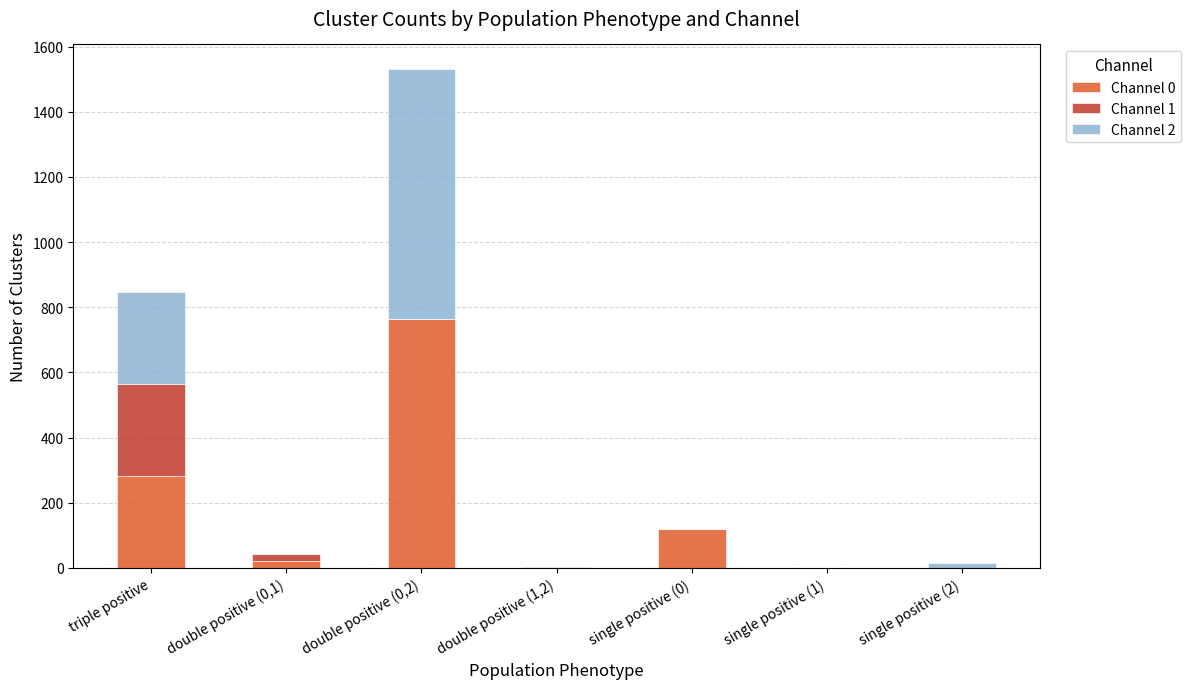

The value of Channel 0 at triple positive is 418. True or false?

False